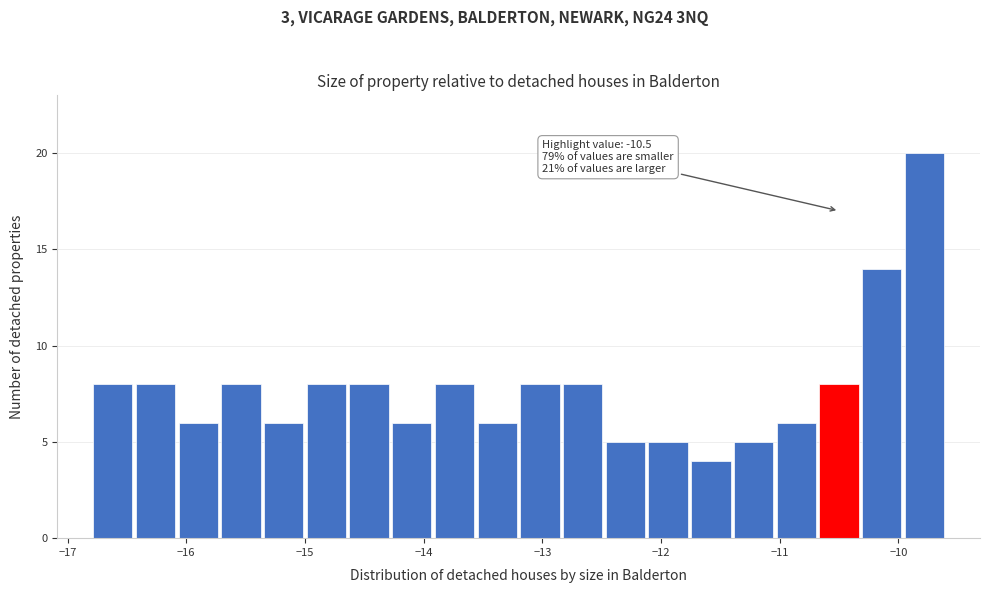

Around what value on the x-axis is the tallest bar? Give the approximate position of its centre, as read against the axis.

-9.8